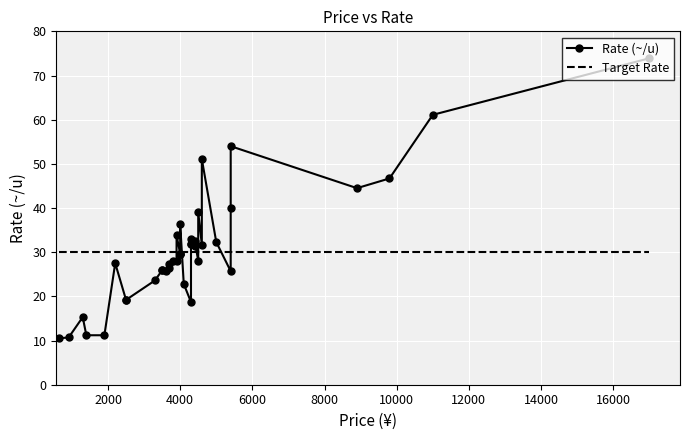

Which series has the widest spread of values?

Rate (~/u)